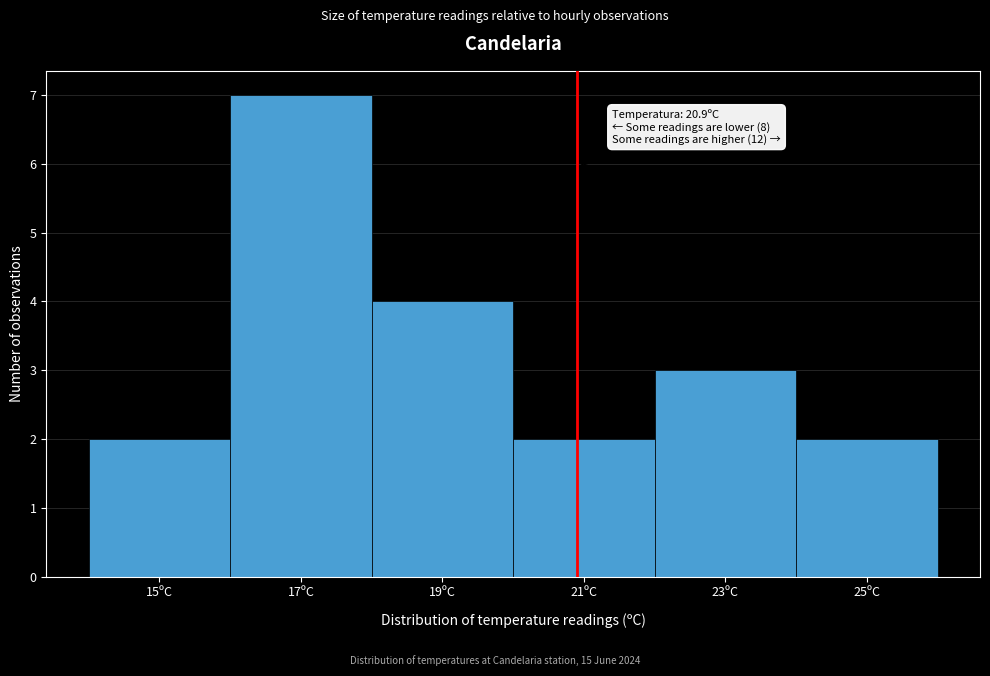

Which range on the x-axis has the tallest bar?

16 to 18